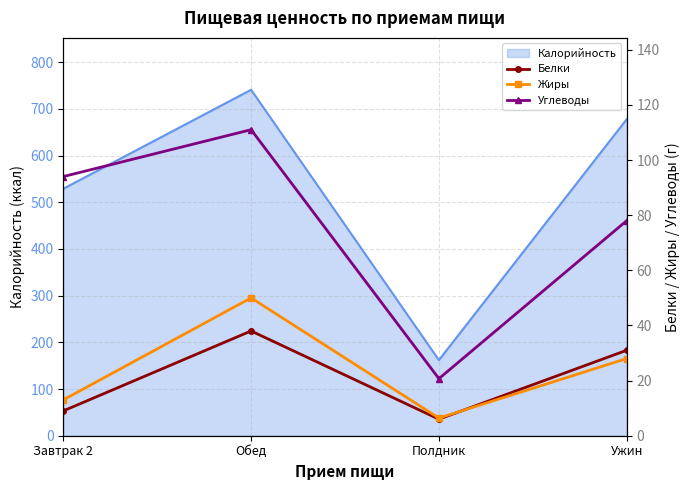

At which category does Углеводы reach its first local valley?

Полдник